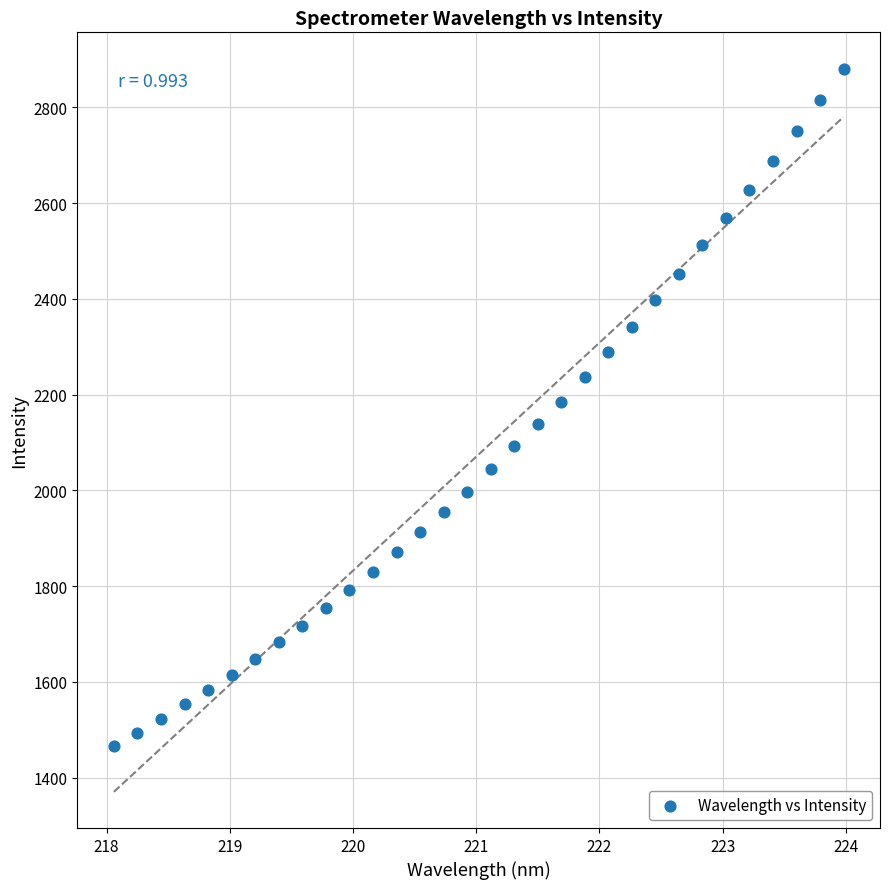

What is the range of Y values (max minus min)?

1414.7